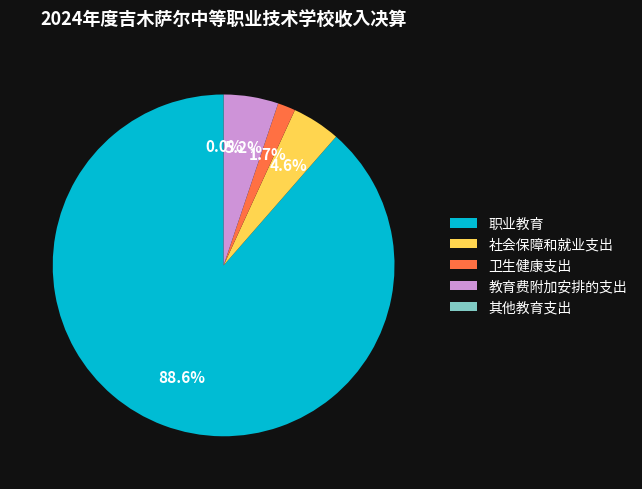

What is the largest slice in the pie chart?

职业教育